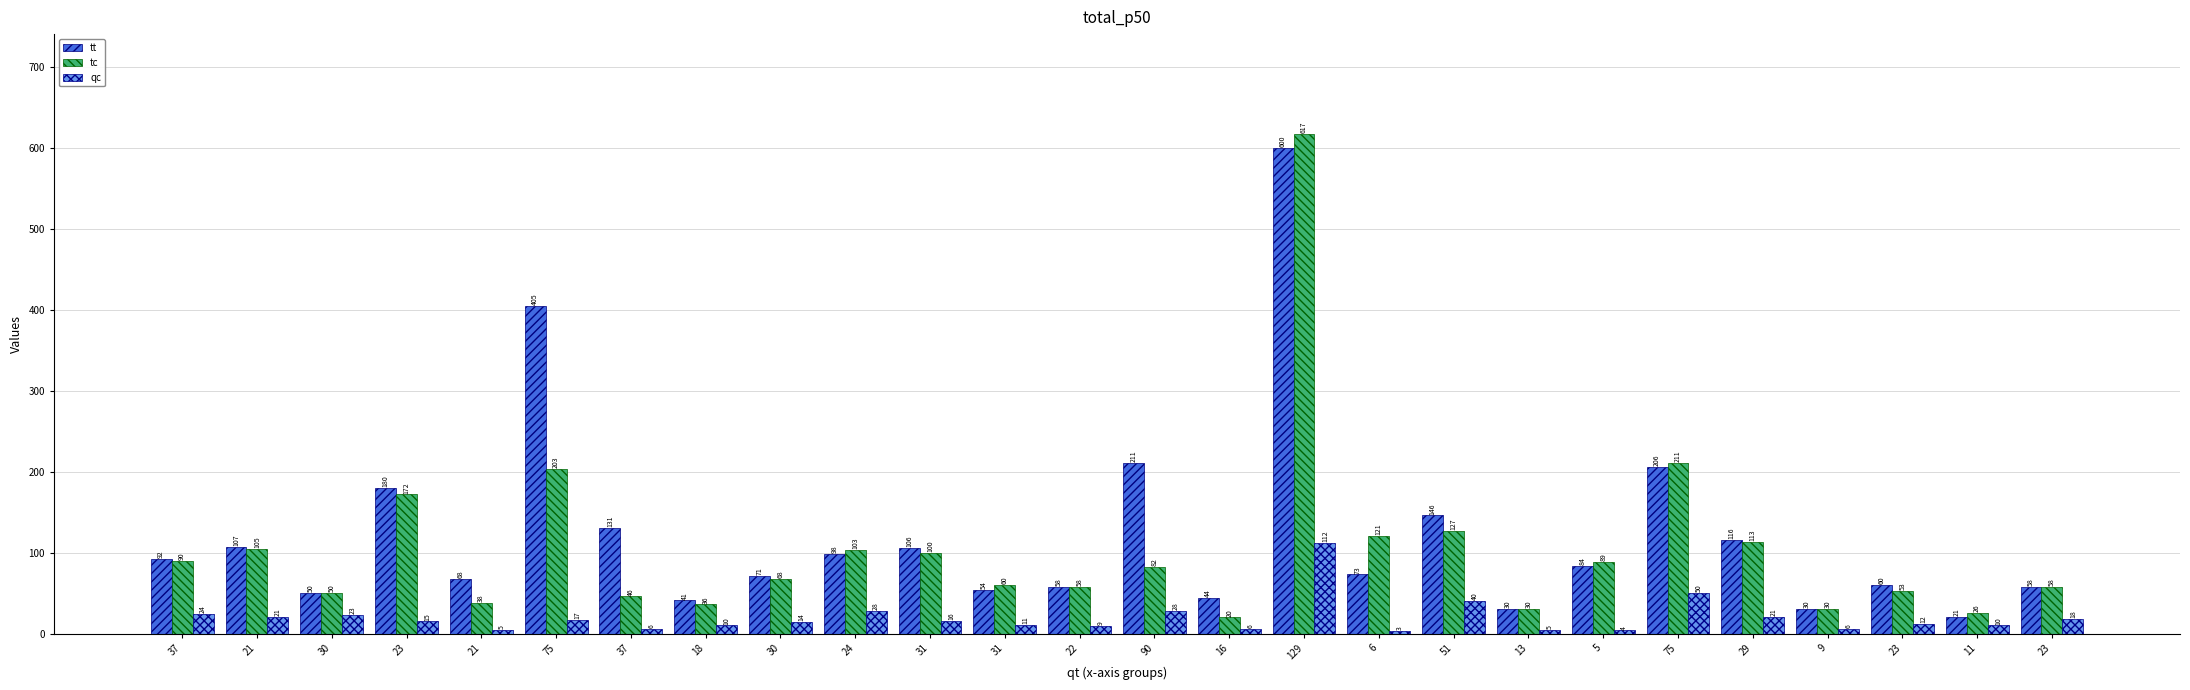

What is the sum of all tc values?

2706